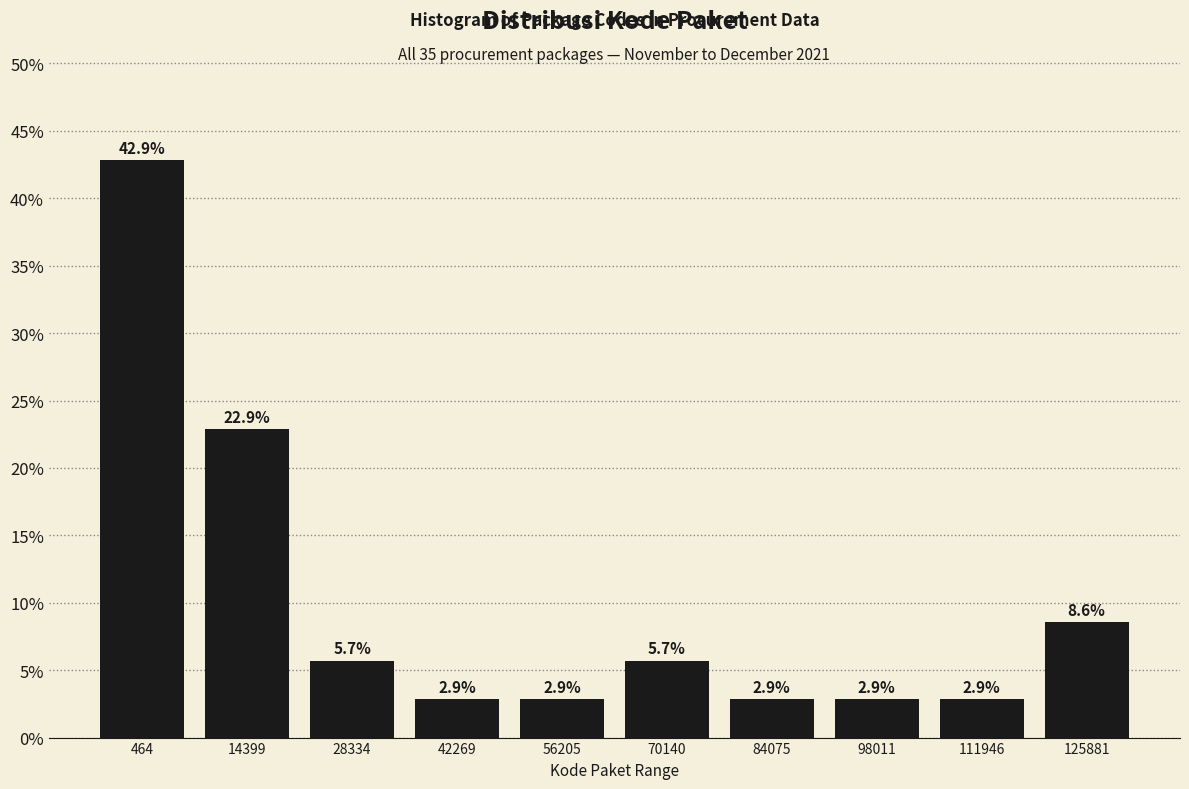

Reading right to left, extract all data points from this chart.

125881=8.6	111946=2.9	98011=2.9	84075=2.9	70140=5.7	56205=2.9	42269=2.9	28334=5.7	14399=22.9	464=42.9